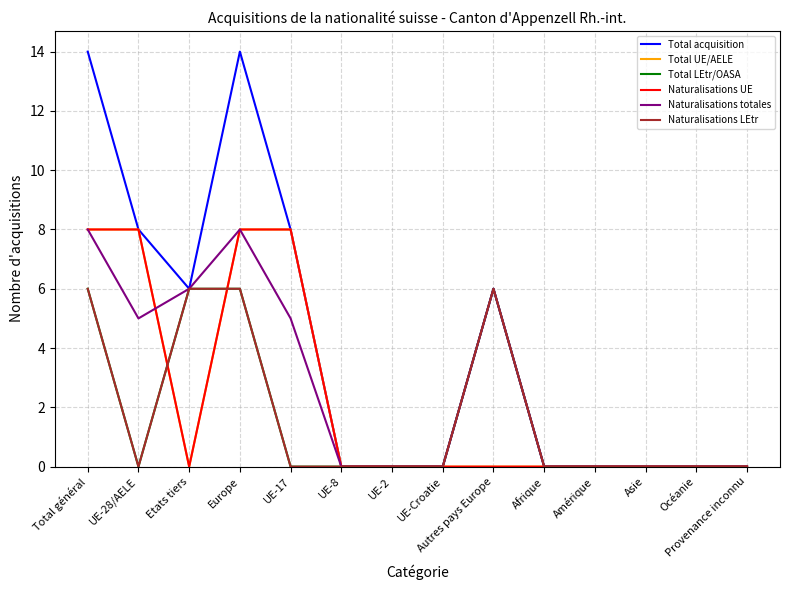

What is the highest value of the Naturalisations LEtr series?

6